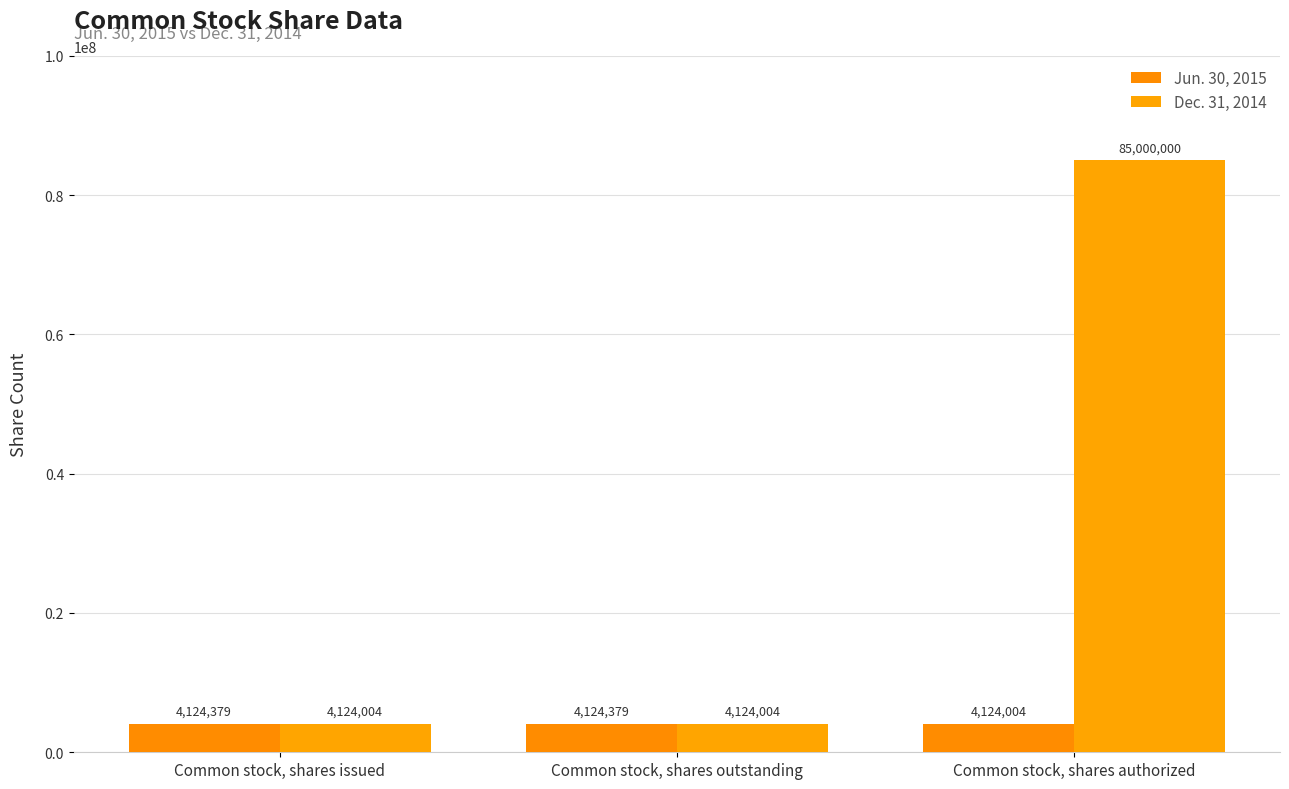

Where is Jun. 30, 2015 nearest to the value 4124191?

Common stock, shares authorized